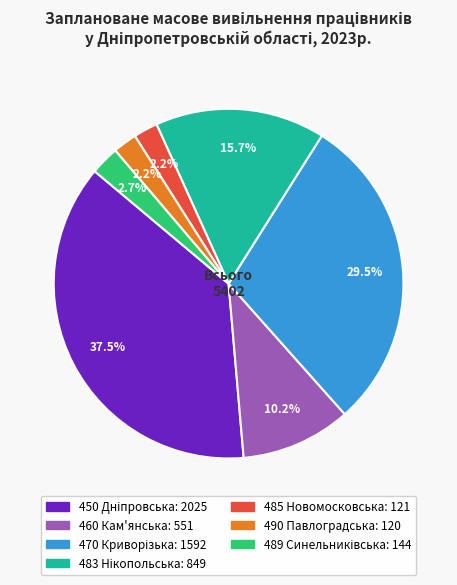

Does any single category account for the majority?

No